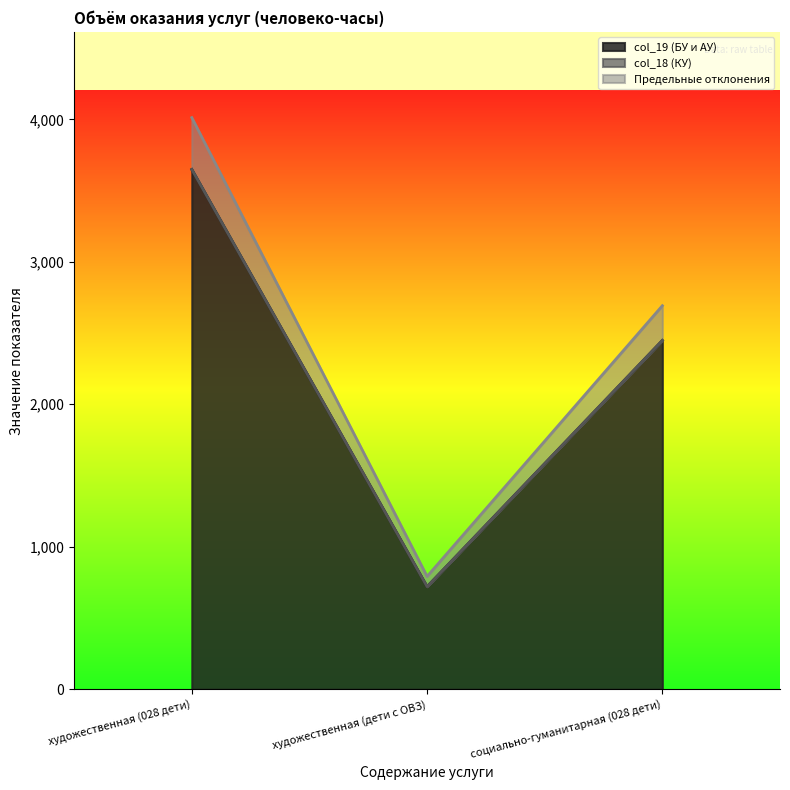

The value of Предельные отклонения at художественная (дети с ОВЗ) is 792. True or false?

True